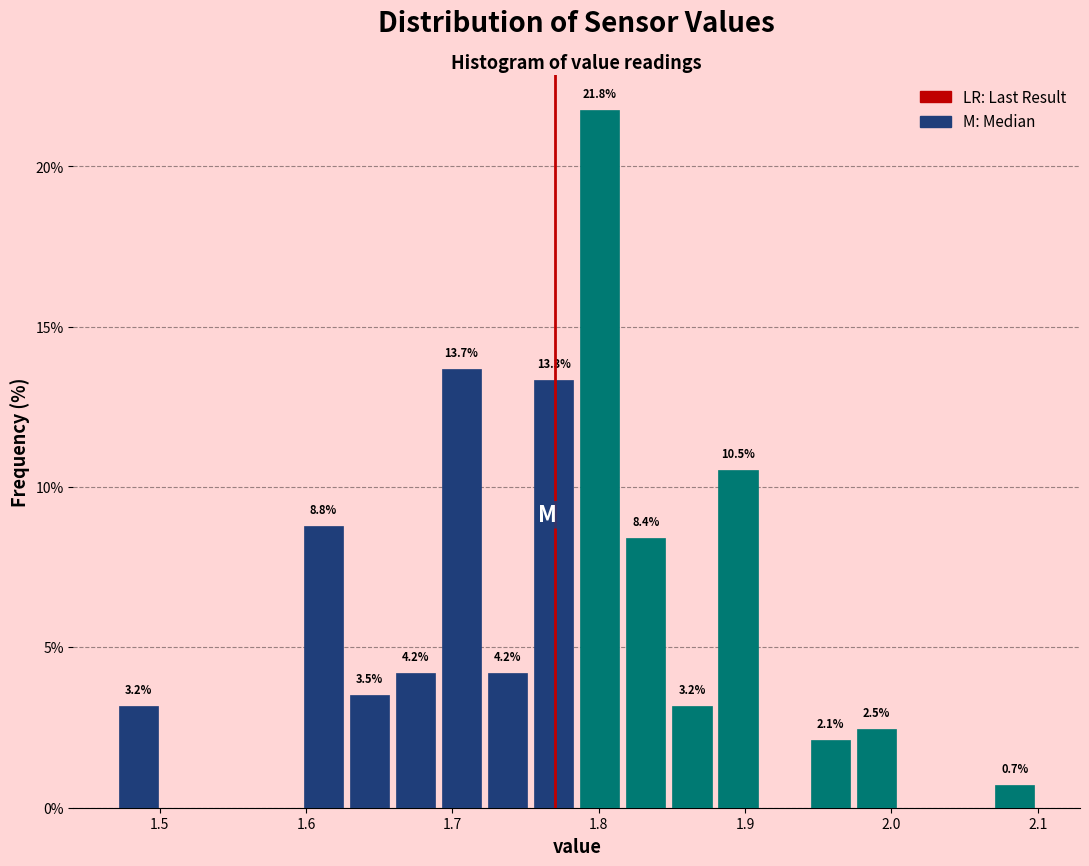

Around what value on the x-axis is the tallest bar? Give the approximate position of its centre, as read against the axis.

1.80